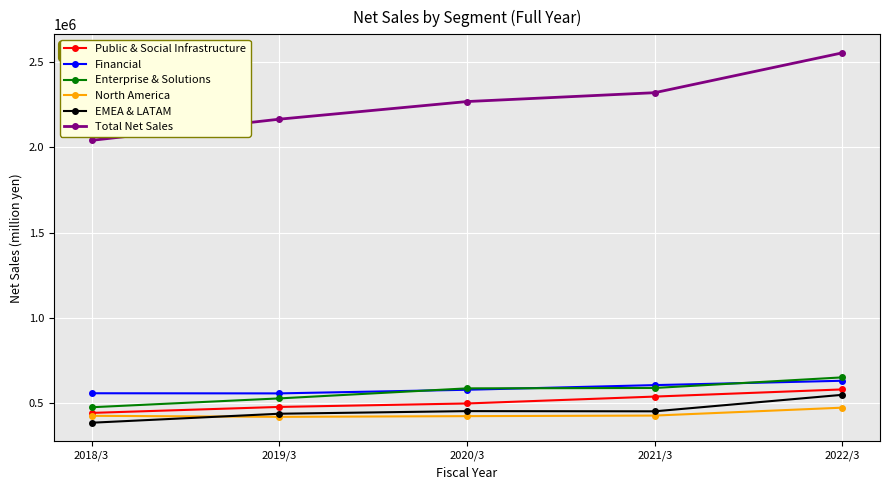

Is the value of North America at 2019/3 greater than the value of Total Net Sales at 2019/3?

No